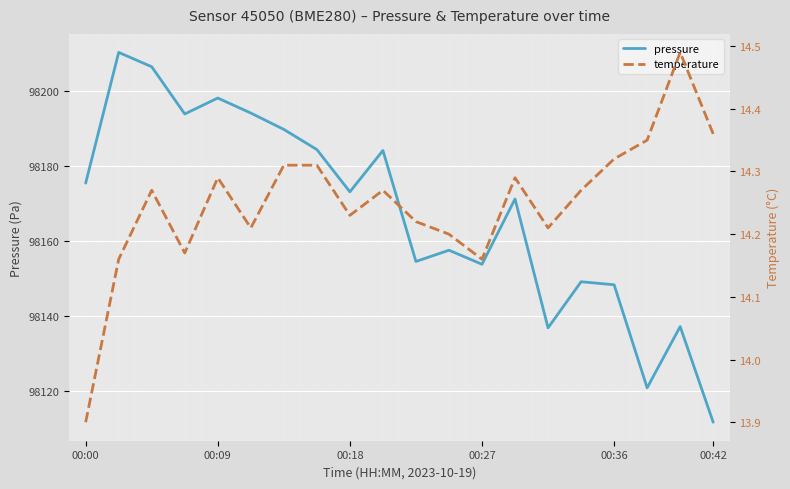

The value of pressure at 00:36 is 98148.2. True or false?

True